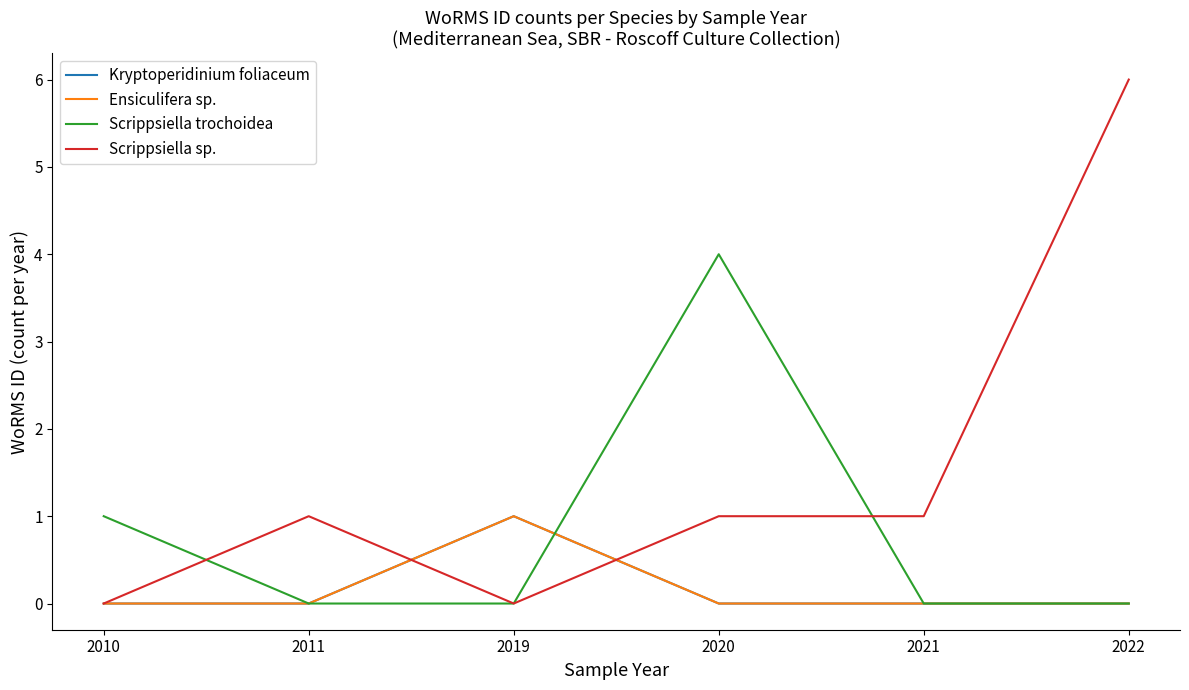

Does the chart have visible grid lines?

No